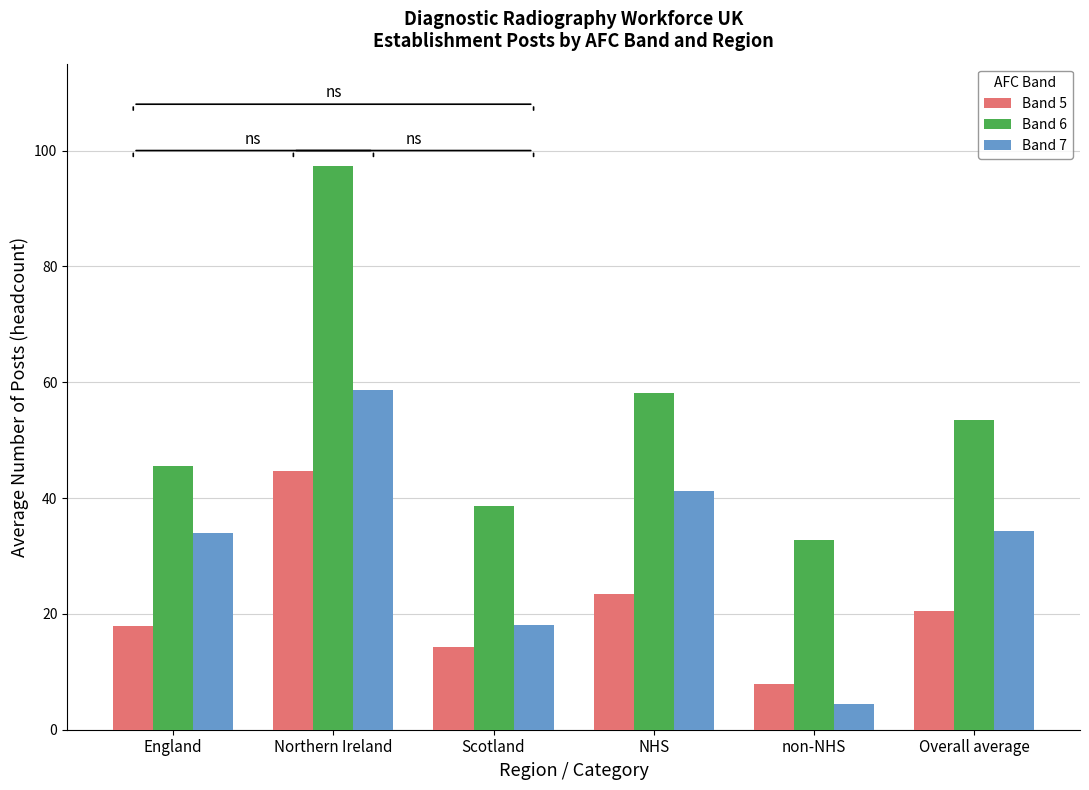

The value of Band 6 at Scotland is 38.7. True or false?

True